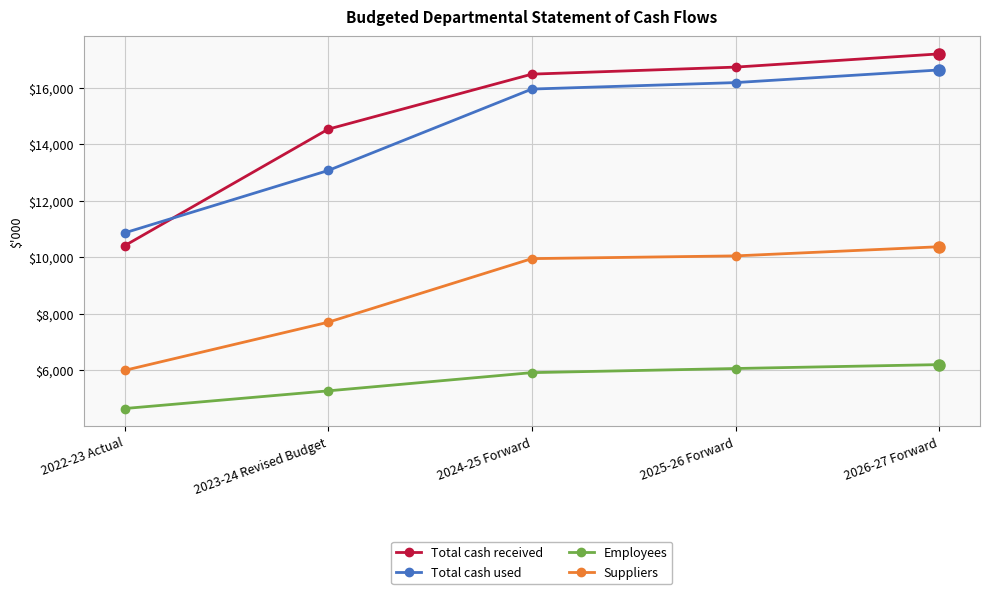

List the labels in order of Total cash received value, largest first.

2026-27 Forward, 2025-26 Forward, 2024-25 Forward, 2023-24 Revised Budget, 2022-23 Actual